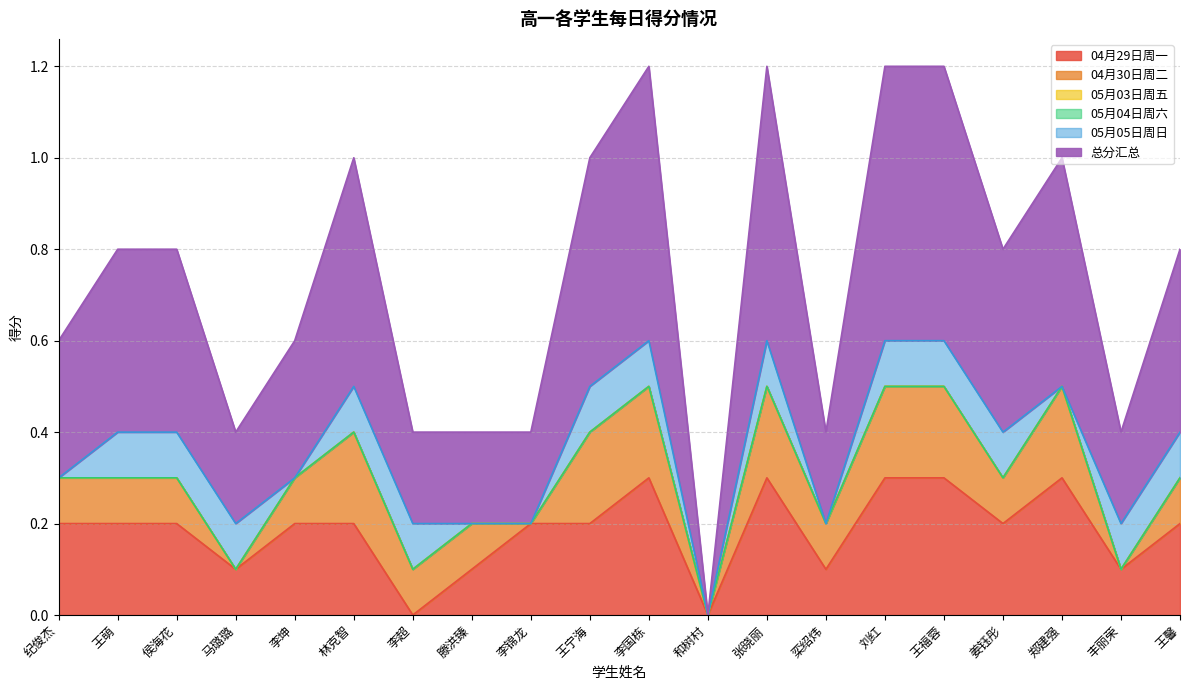

At 李坤, list the series in order from smallest to largest.

05月03日周五, 05月04日周六, 05月05日周日, 04月30日周二, 04月29日周一, 总分汇总